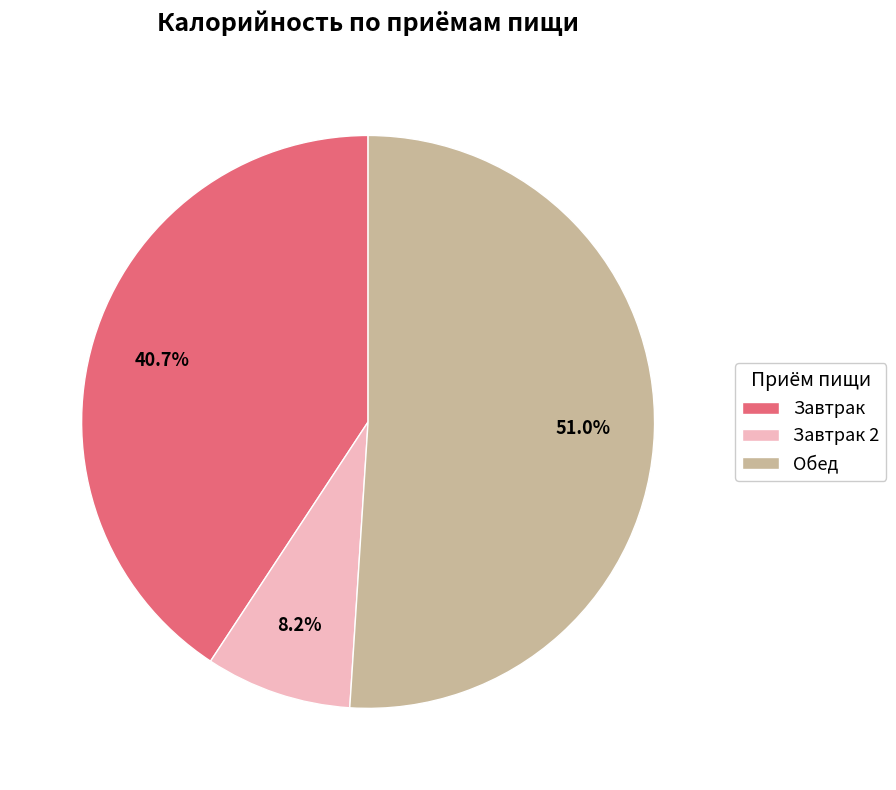

Do Завтрак and Завтрак 2 together represent more than half of the pie?

No